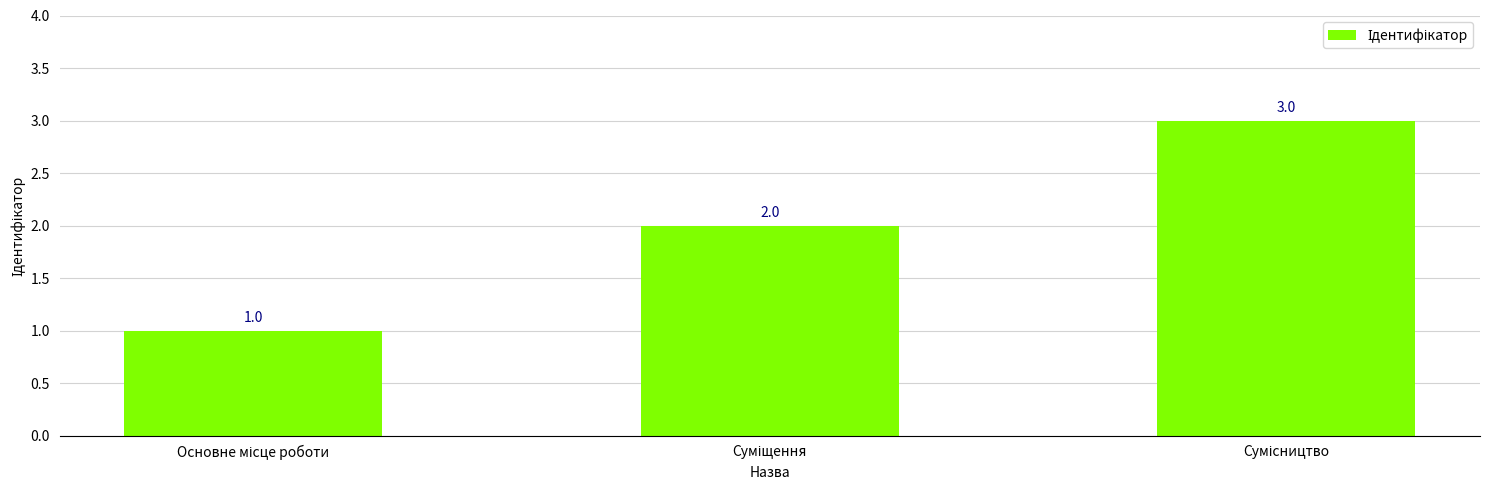

What is the greatest value displayed?

3